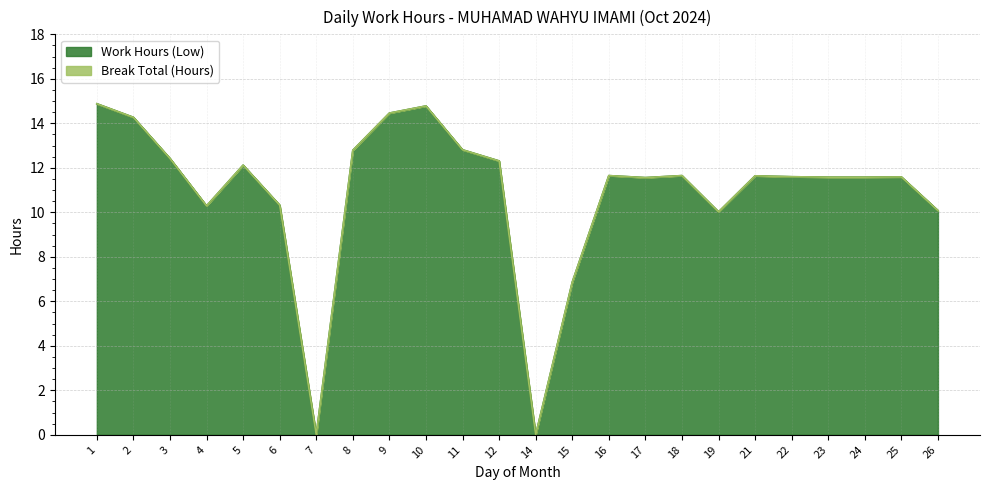

How many interior local peaks (higher than both neighbors) does the data have?

6